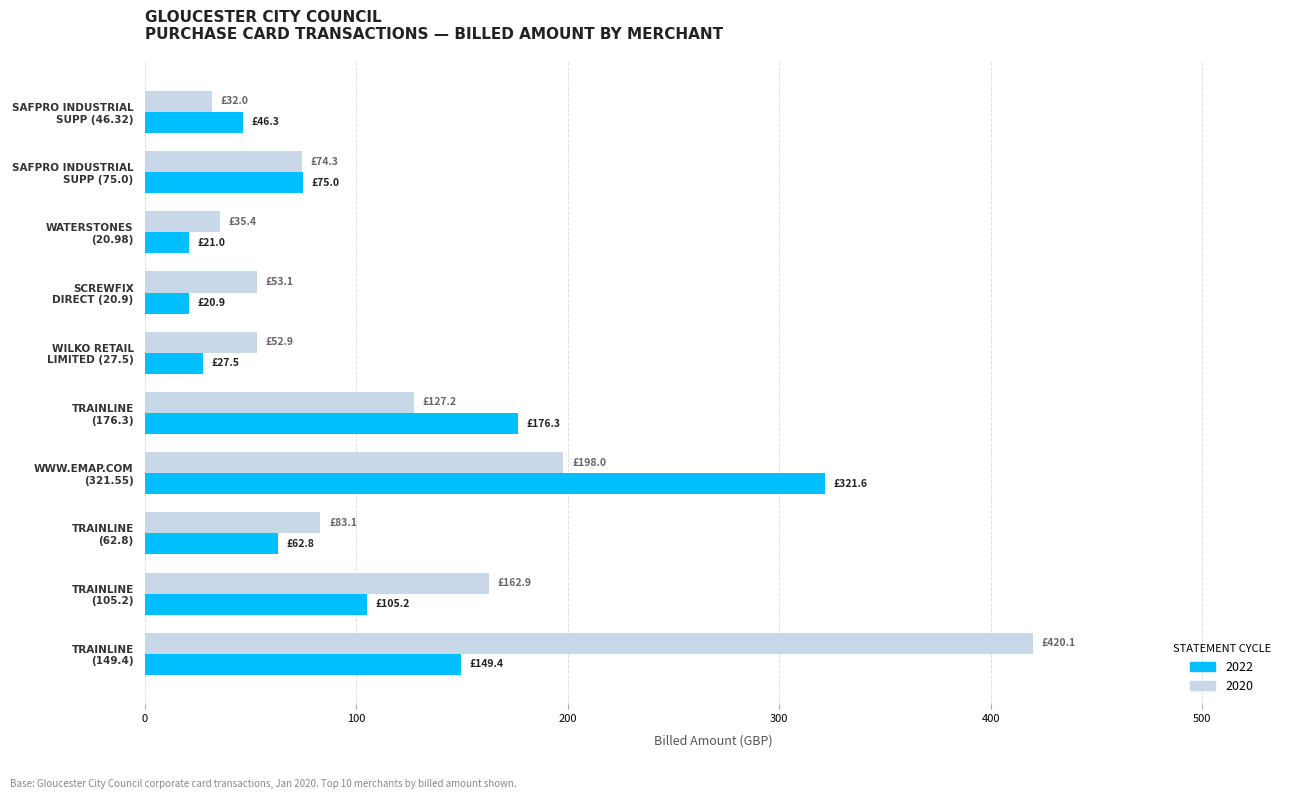

What is the spread (max minus min) of values at TRAINLINE
(105.2)?

57.7